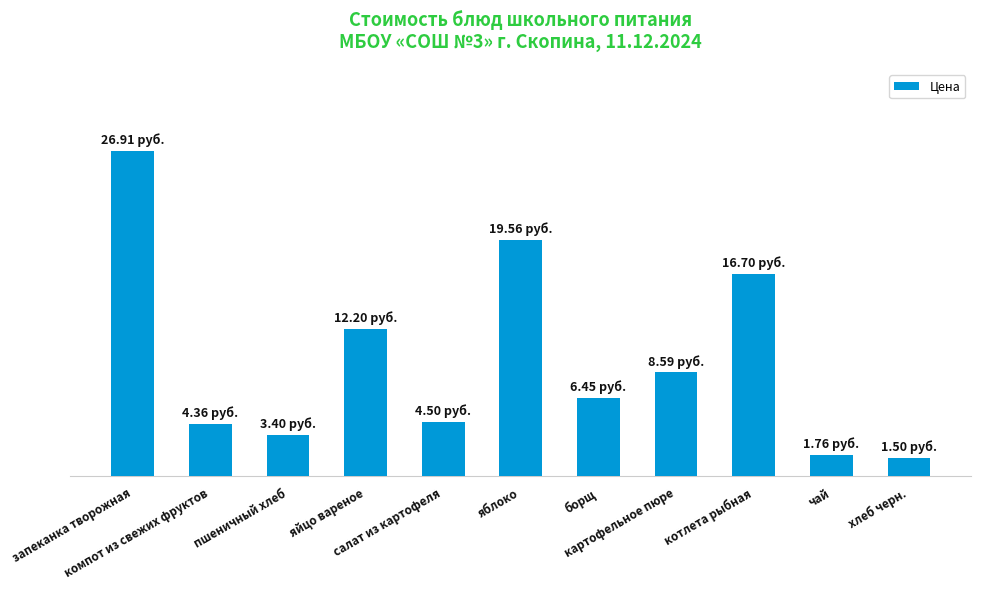

What is the value of the 4th bar from the left?

12.2